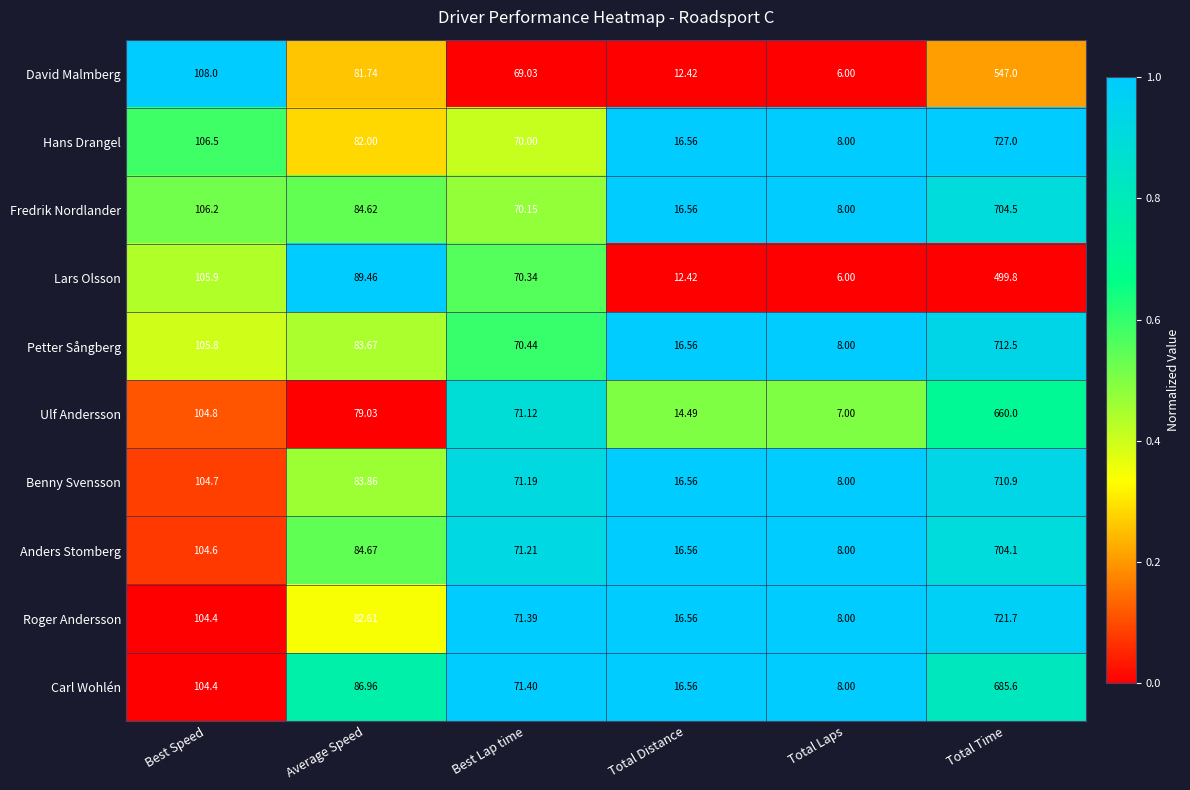

At which category does the chart reach its minimum across all series?

Total Laps